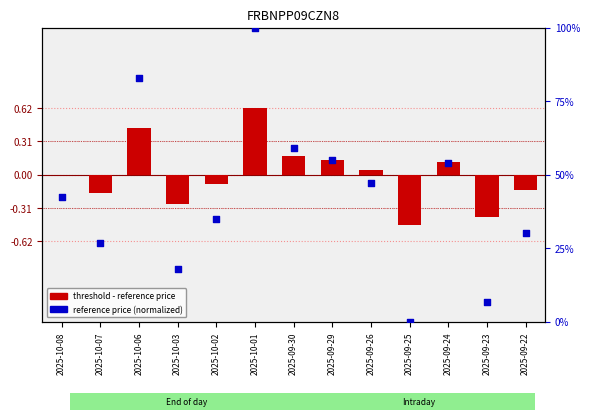

Which series has the widest spread of Y values?

reference price (percentile)